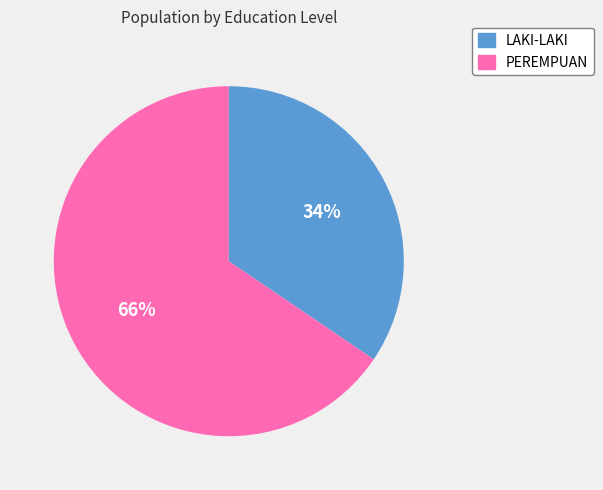

To the nearest percent, what is the average slice percentage?

50%